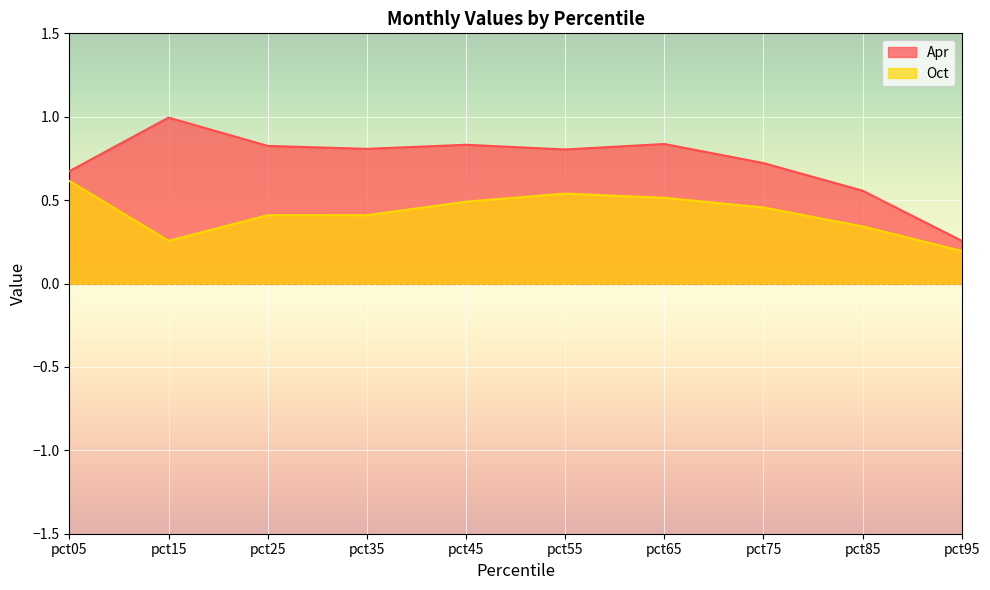

In Apr, how many points are higher than both neighbors (excluding endpoints)?

3